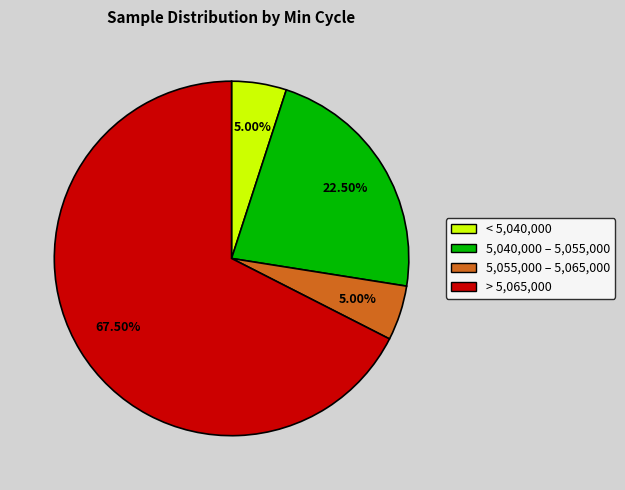

How many slices are in this pie chart?

4